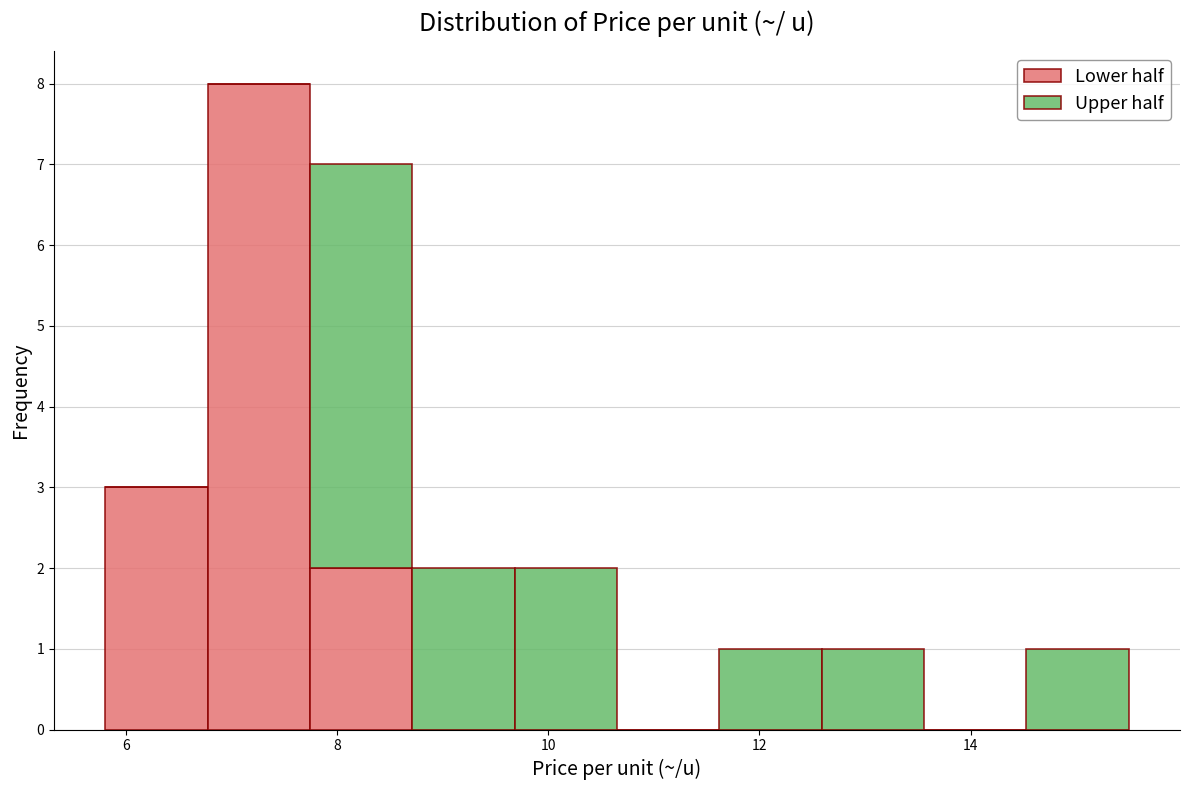

Which range on the x-axis has the tallest stacked bar (by total height)?

6.8 to 7.8